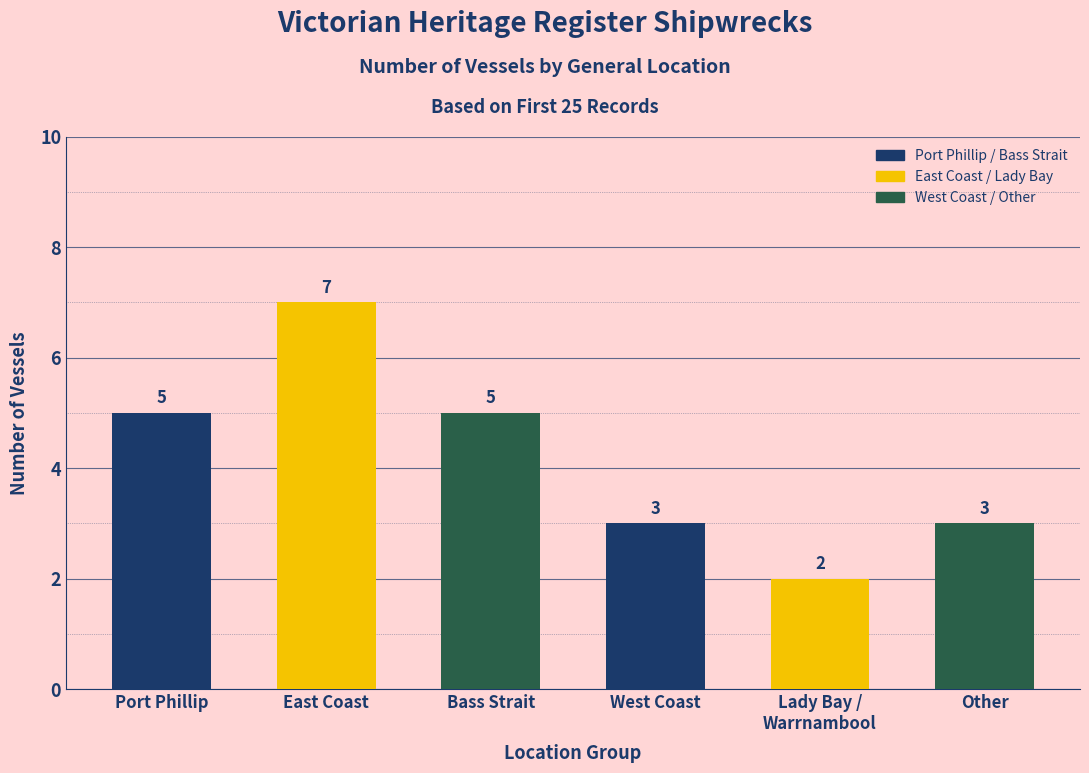

Reading left to right, what are all the values shown in this chart?

Port Phillip=5	East Coast=7	Bass Strait=5	West Coast=3	Lady Bay /
Warrnambool=2	Other=3